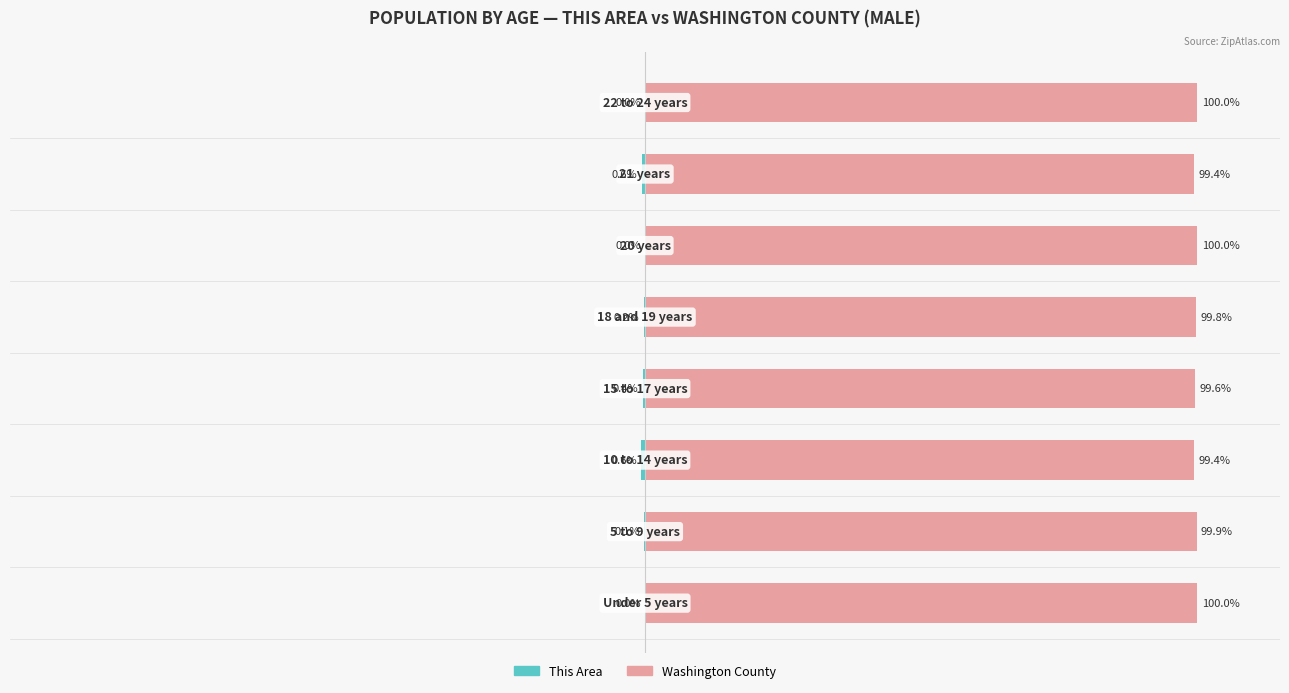

Reading right to left, extract all data points from this chart.

This Area: 0.0	-0.6	0.0	-0.2	-0.4	-0.6	-0.1	0.0
Washington County: 100.0	99.4	100.0	99.8	99.6	99.4	99.9	100.0